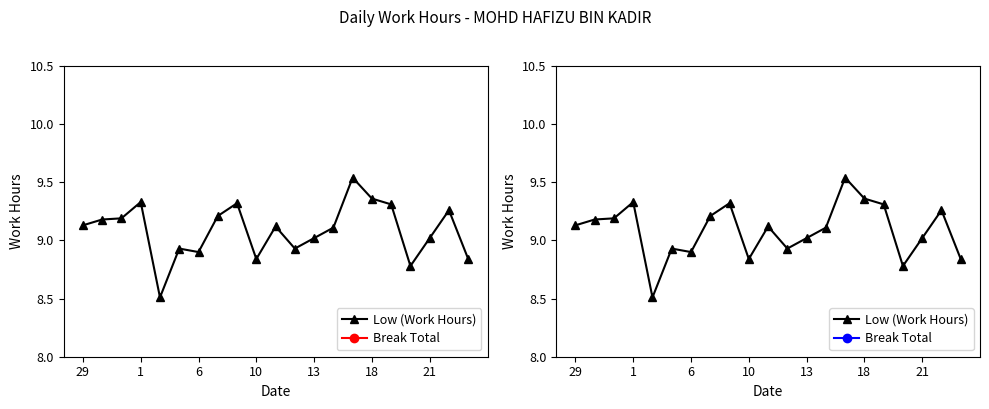

What are all the series names shown in the legend?

Low (Work Hours), Break Total